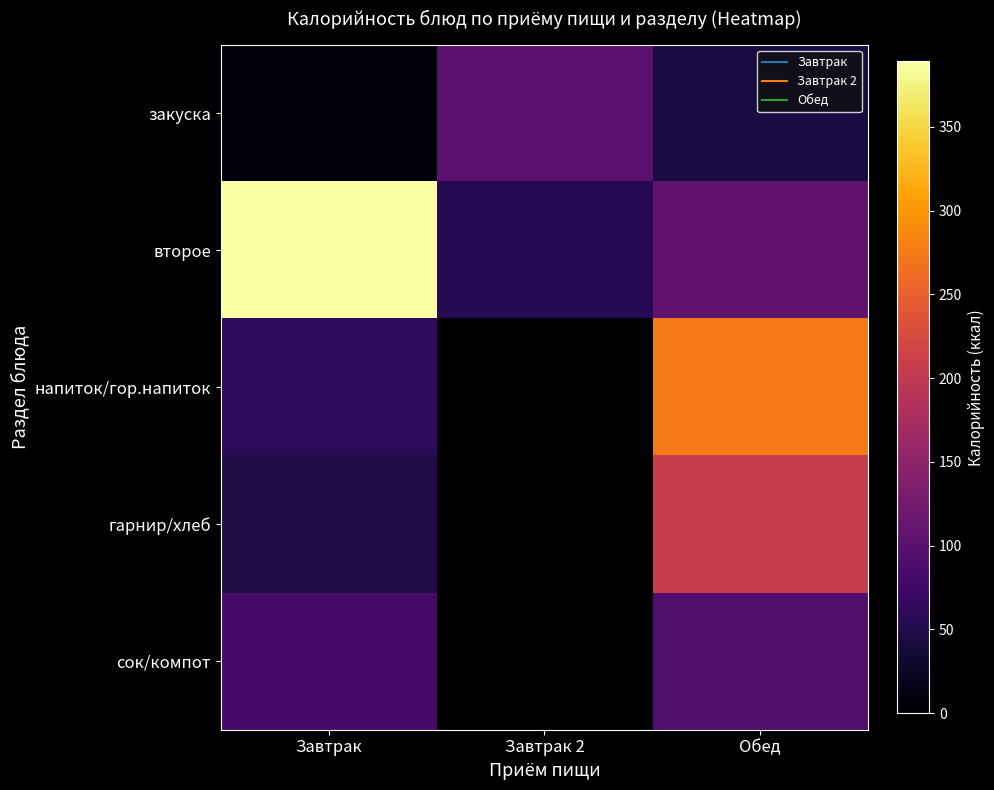

Rank the series at Завтрак from lowest to highest value.

закуска, гарнир/хлеб, напиток/гор.напиток, сок/компот, второе